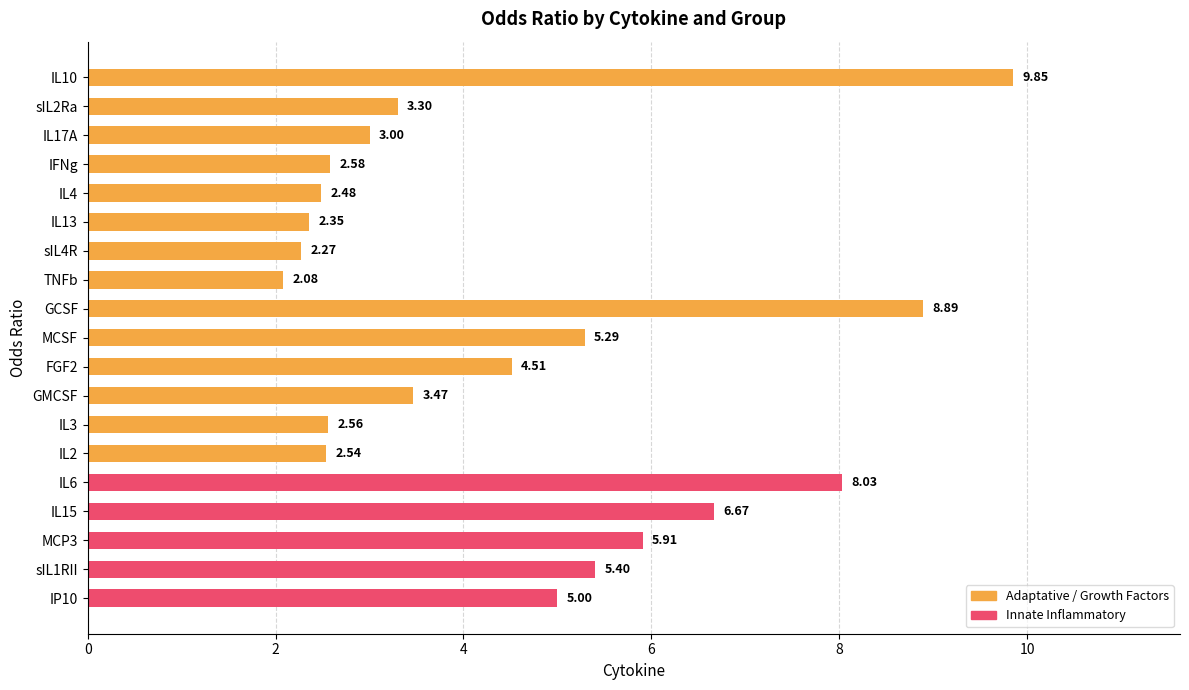

What is the change in value from FGF2 to sIL1RII?

+0.9